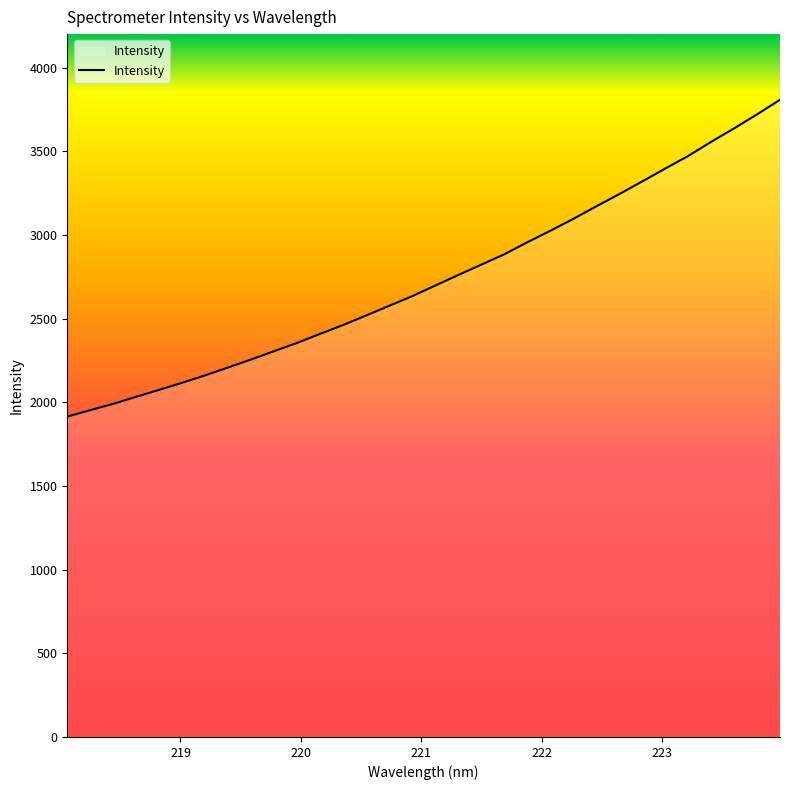

What is the difference between the second highest and second lowest values?

1767.2